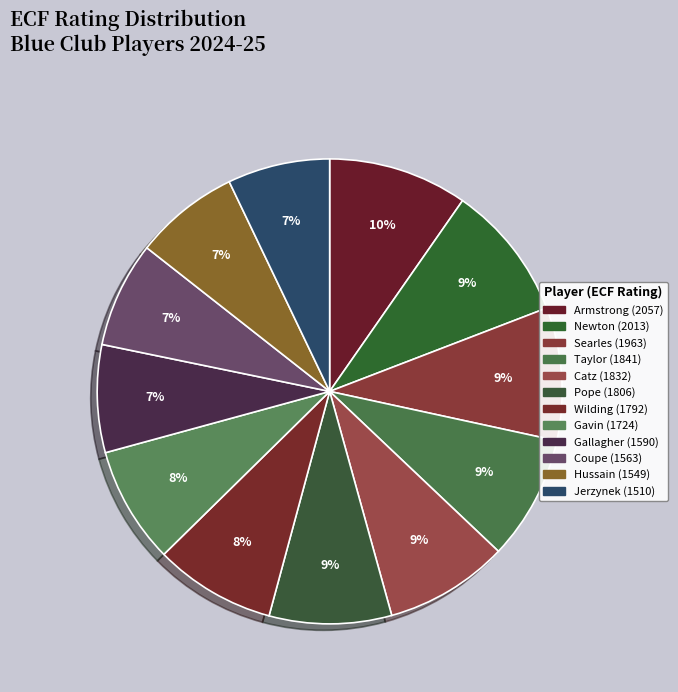

To the nearest percent, what is the difference between the largest and smallest slice percentages?

3%